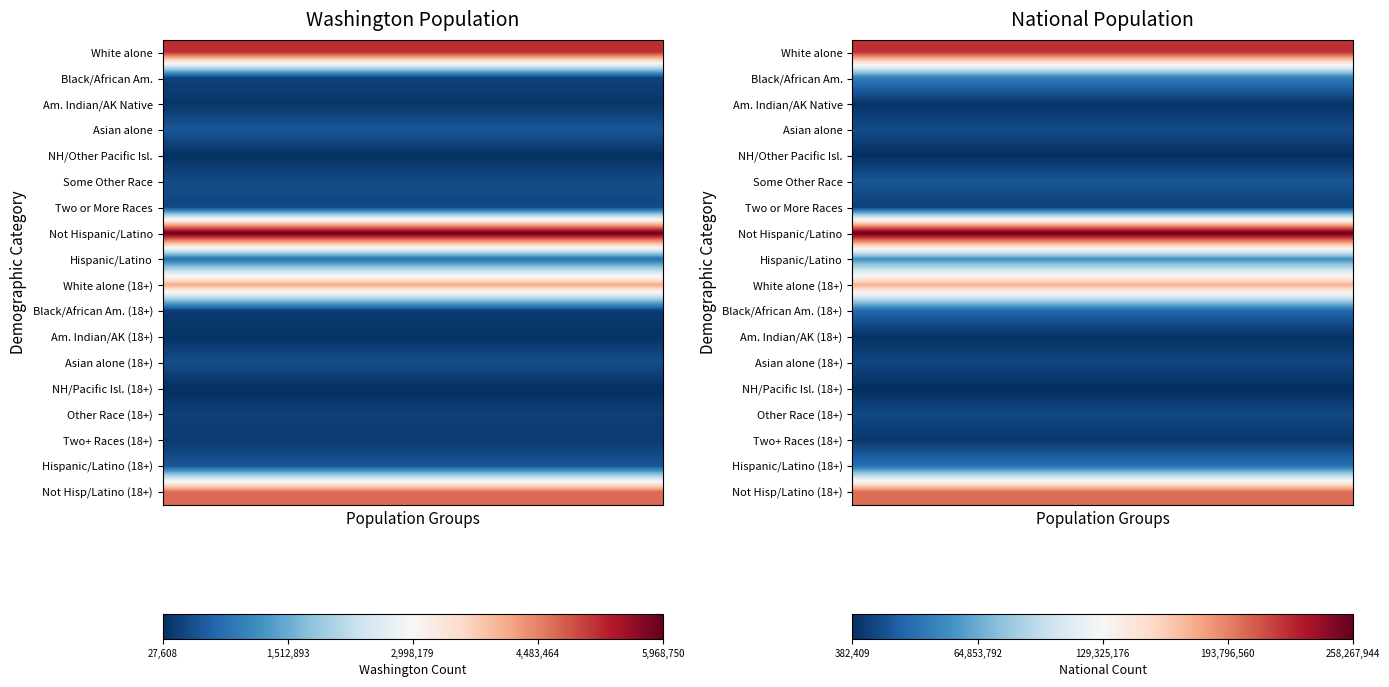

What is the maximum value shown in the chart?

258267944